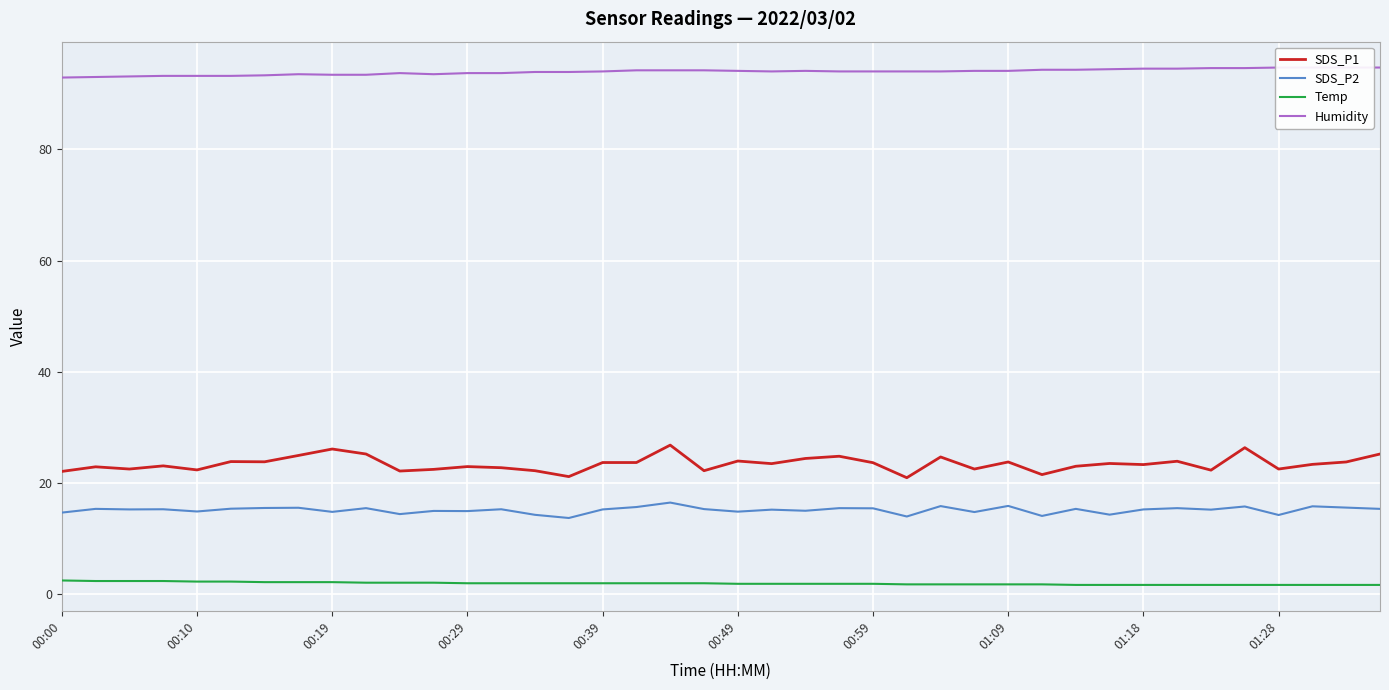

Is the value of SDS_P2 at 31 greater than the value of SDS_P1 at 35?

No